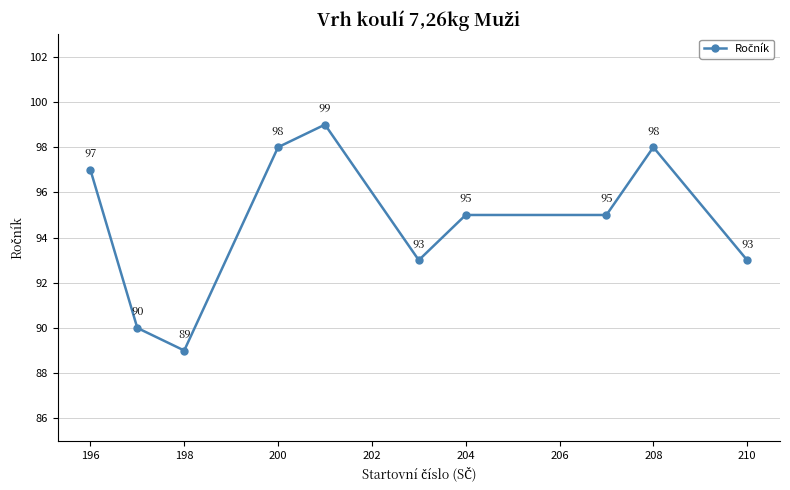

What is the value of the 9th point from the left?

98